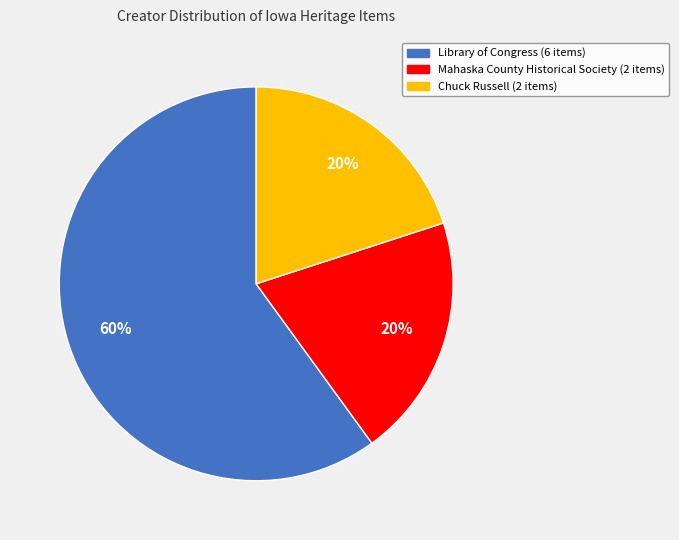

Is there a majority slice in this chart?

Yes